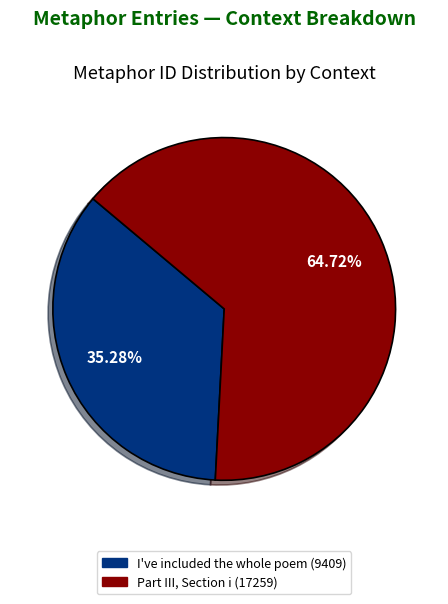

Count the number of slices in the pie.

2